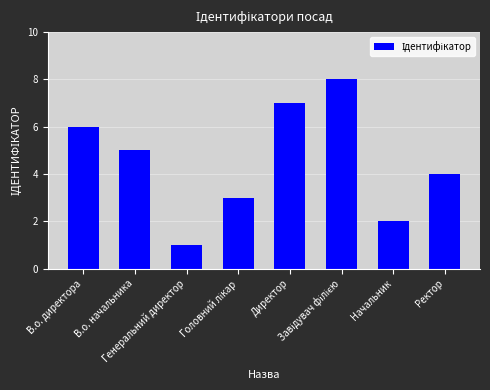

What is the difference between the second highest and second lowest values?

5